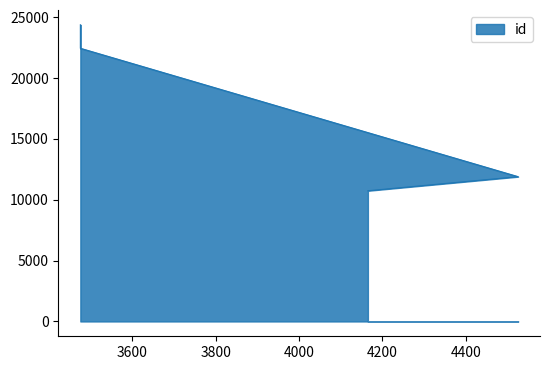

What is the change in value from 4165 to 3476?

+11712